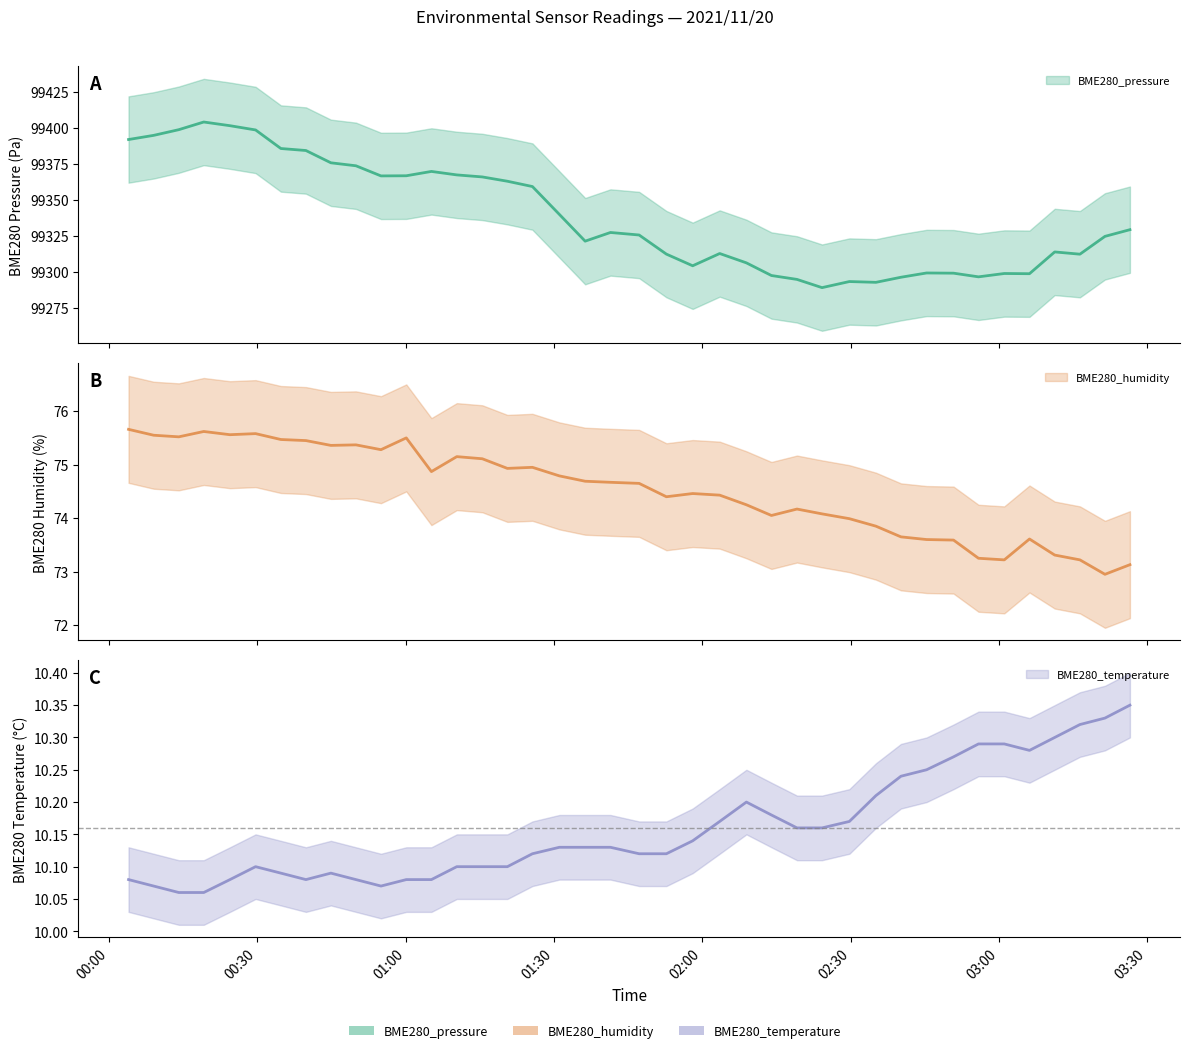

Where is the first local minimum for BME280_pressure?

2021/11/20 00:55:01